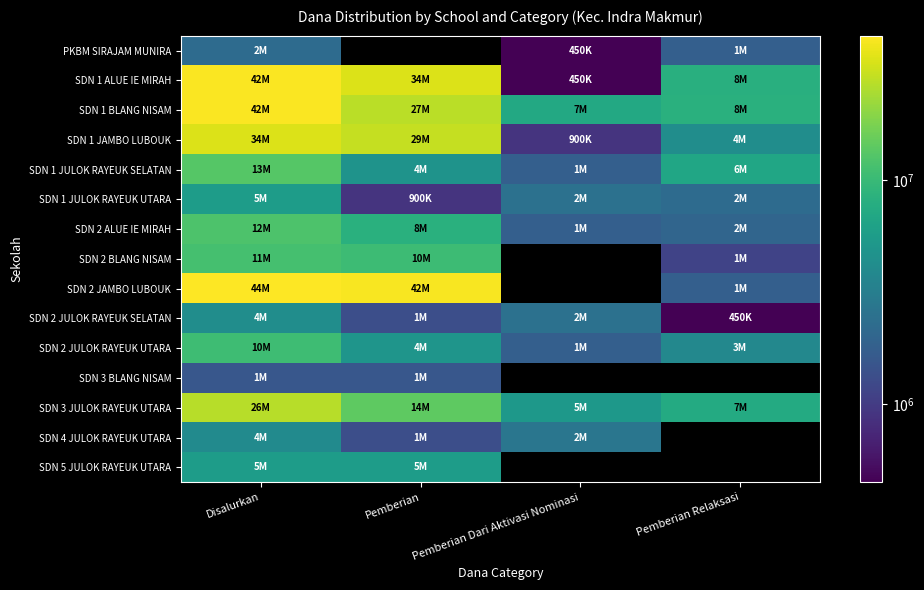

Rank the series by their maximum value, from highest to lowest.

SDN 2 JAMBO LUBOUK, SDN 1 ALUE IE MIRAH, SDN 1 BLANG NISAM, SDN 1 JAMBO LUBOUK, SDN 3 JULOK RAYEUK UTARA, SDN 1 JULOK RAYEUK SELATAN, SDN 2 ALUE IE MIRAH, SDN 2 BLANG NISAM, SDN 2 JULOK RAYEUK UTARA, SDN 1 JULOK RAYEUK UTARA, SDN 5 JULOK RAYEUK UTARA, SDN 2 JULOK RAYEUK SELATAN, SDN 4 JULOK RAYEUK UTARA, PKBM SIRAJAM MUNIRA, SDN 3 BLANG NISAM